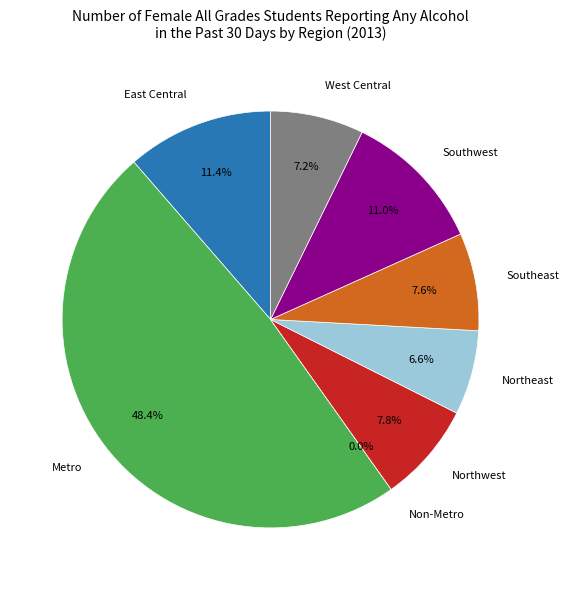

Count the number of slices in the pie.

8